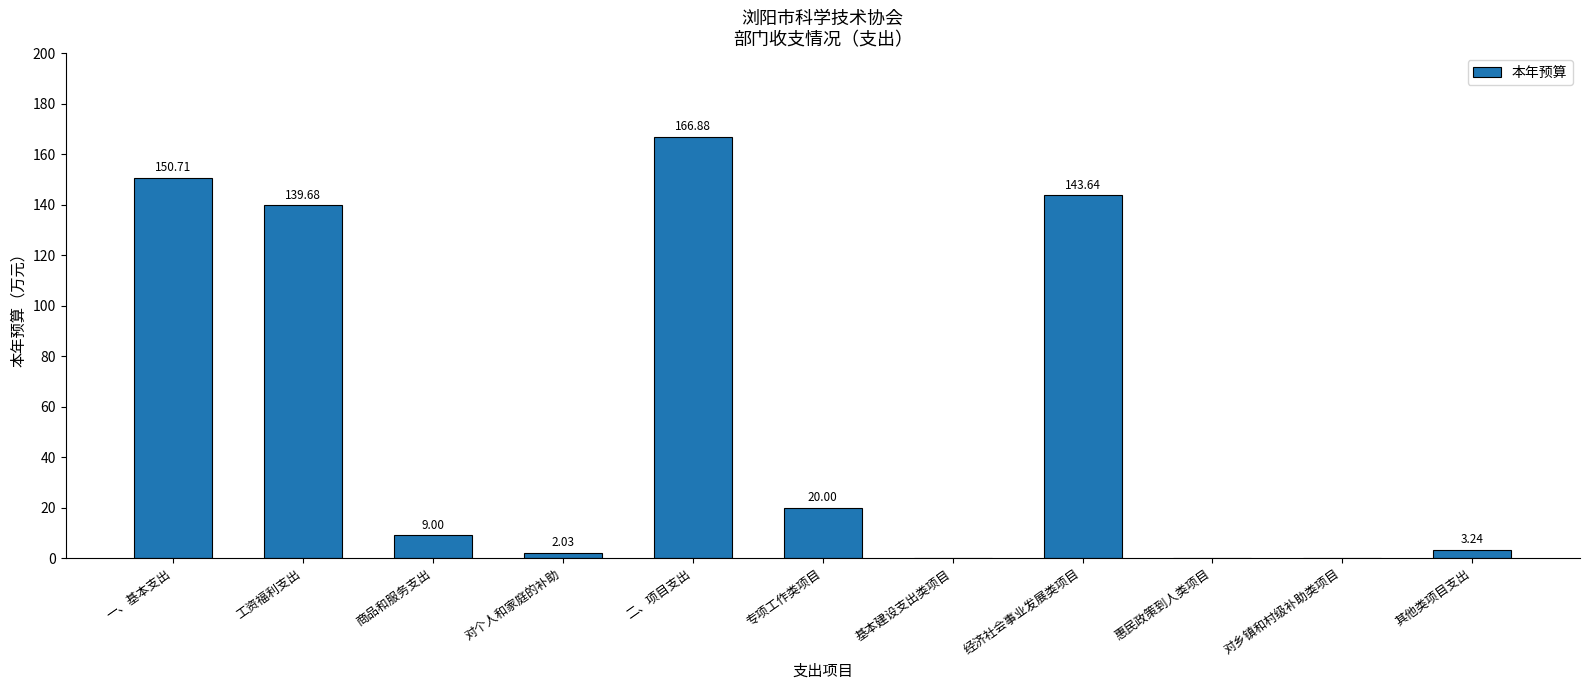

Which has a higher value, 一、基本支出 or 经济社会事业发展类项目?

一、基本支出